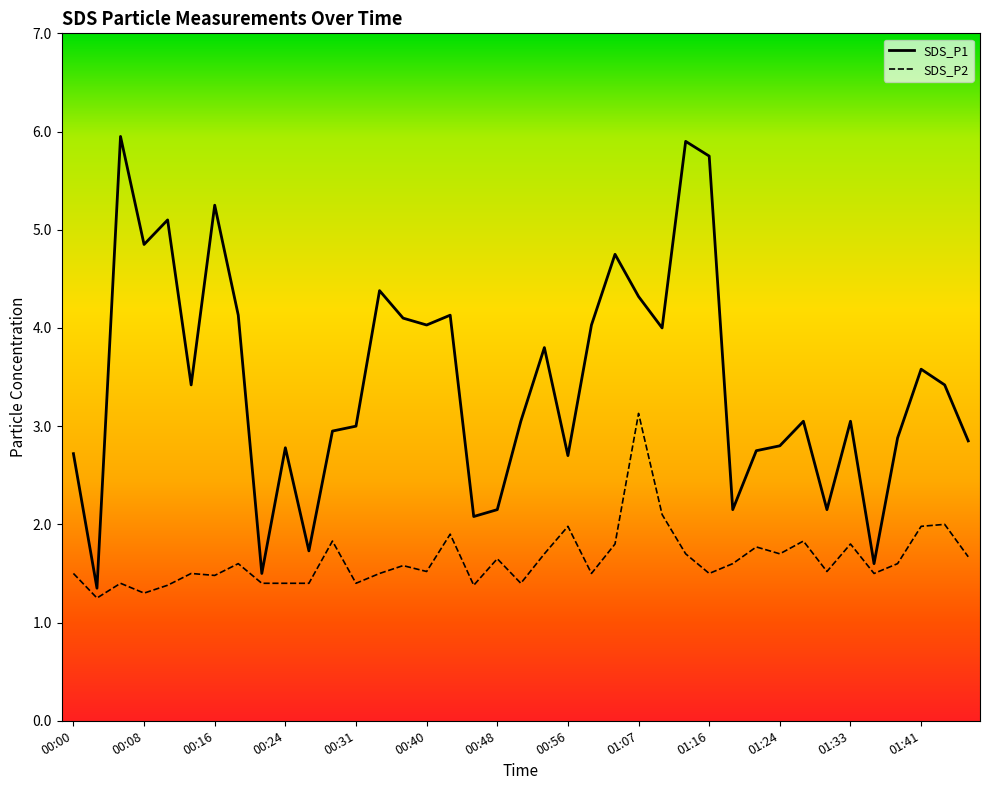

True or false: SDS_P2 has more than 2 points higher than both neighbors.

True